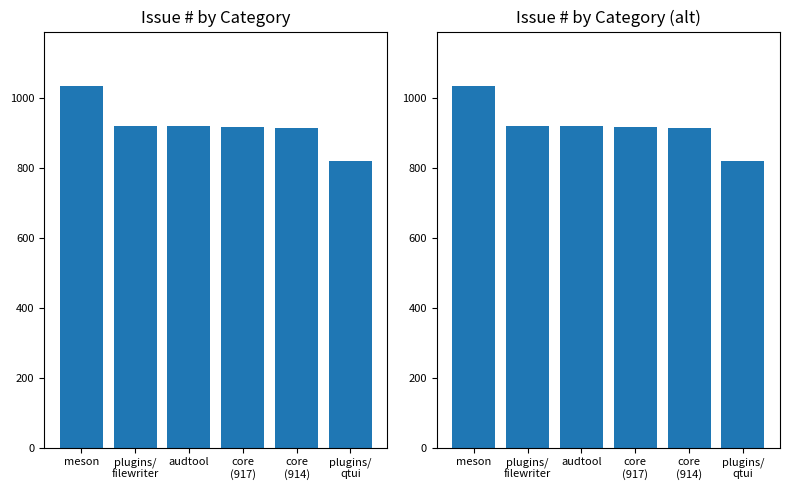

Reading right to left, transcribe all the data shown in this chart.

plugins/
qtui=819	core
(914)=914	core
(917)=917	audtool=919	plugins/
filewriter=920	meson=1035